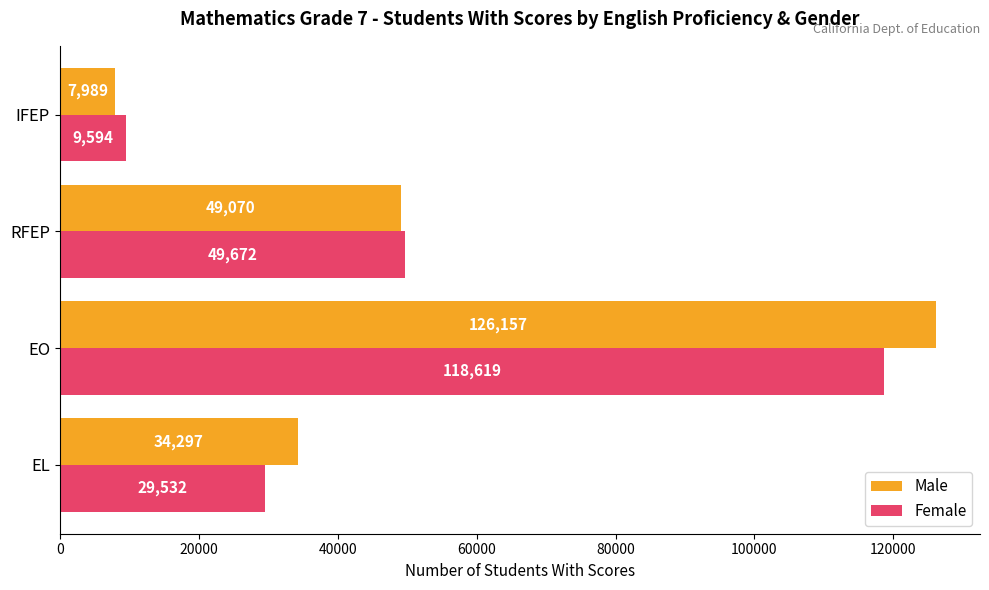

Between EL and IFEP, which series saw the biggest shift?

Male